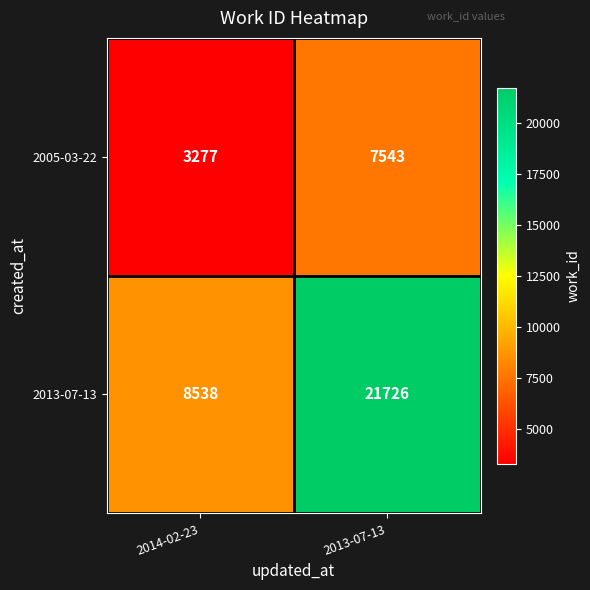

List the series in order of their overall mean, highest first.

2013-07-13, 2005-03-22